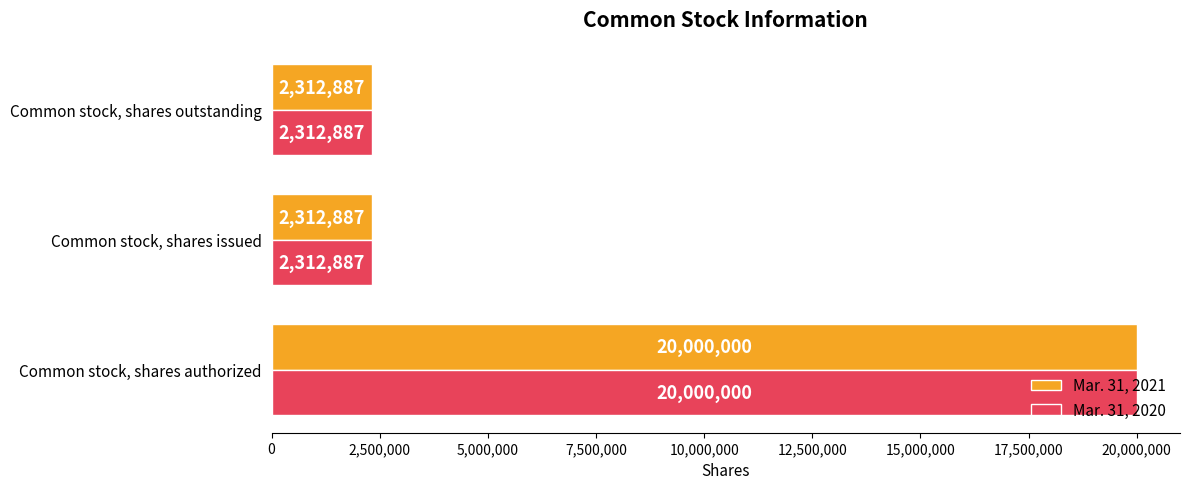

What is the total value across all series at Common stock, shares authorized?

40000000